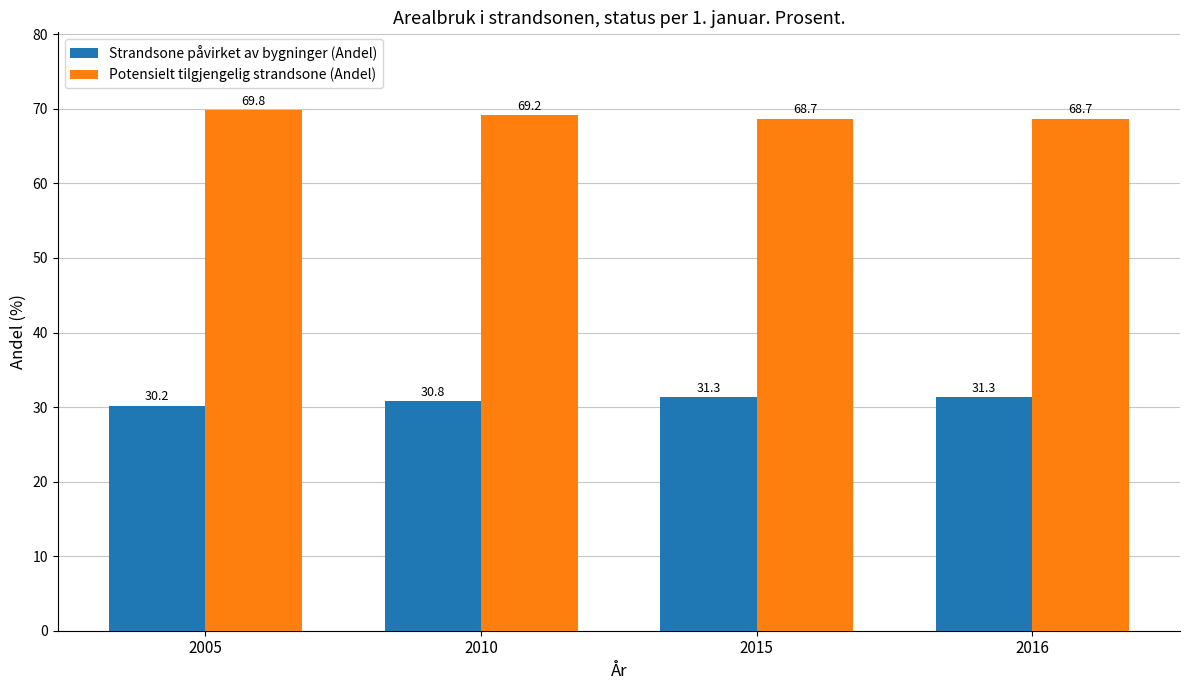

What is the difference between the highest and lowest values at 2015?

37.4